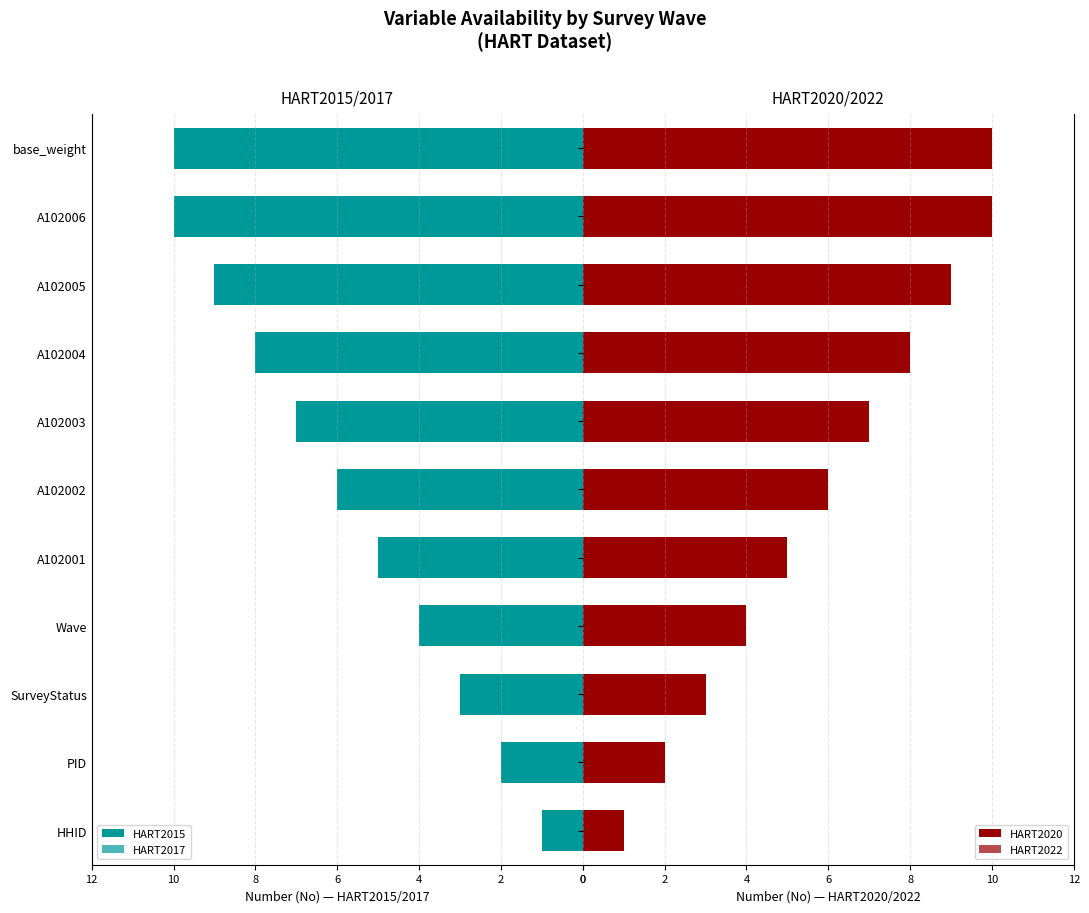

At how many categories does at least one series exceed 7?

4